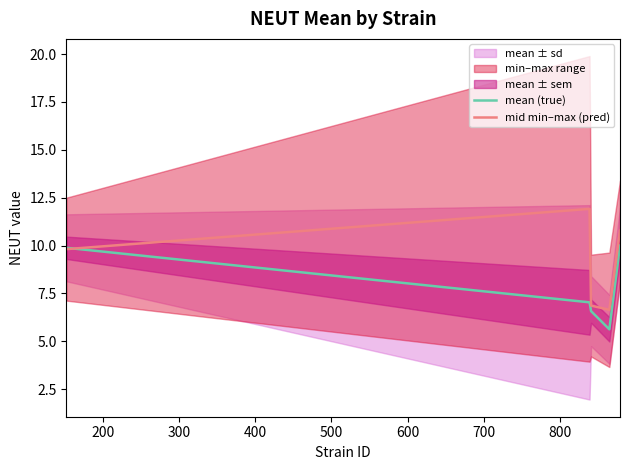

What is the greatest value displayed?

11.9